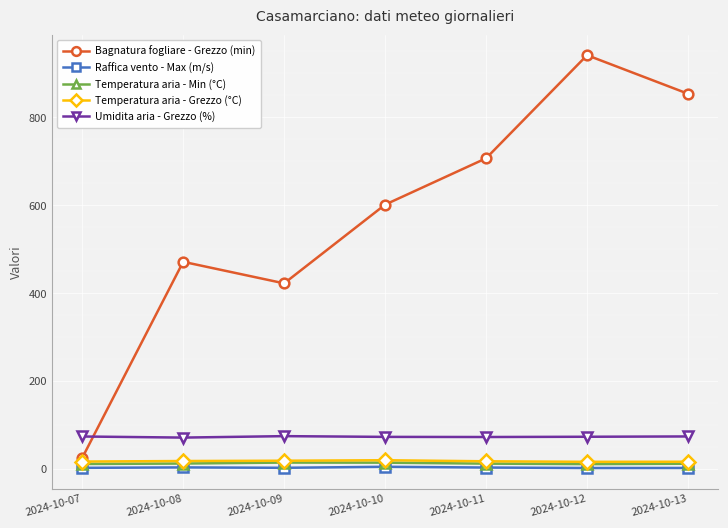

What is the value of the Bagnatura fogliare - Grezzo (min) point at the 3rd from the left?

422.4